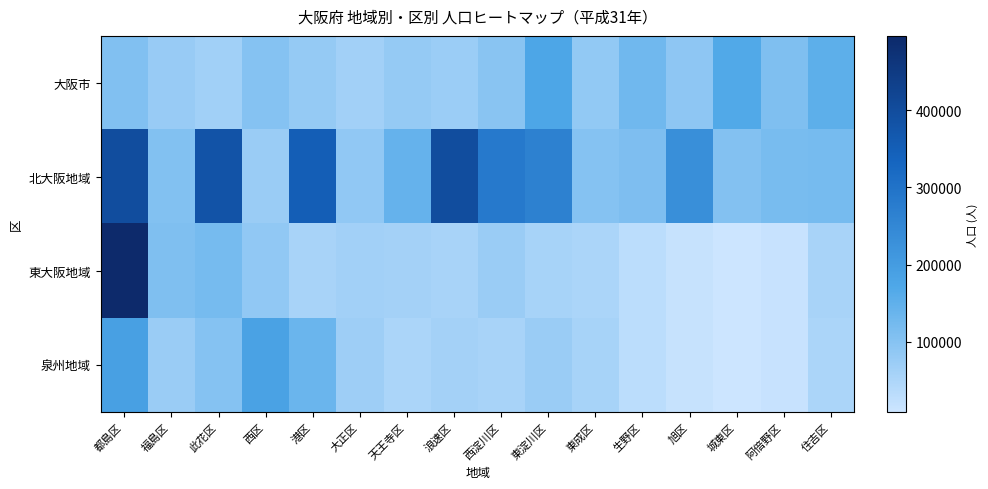

Which category has the lowest value across all series?

城東区